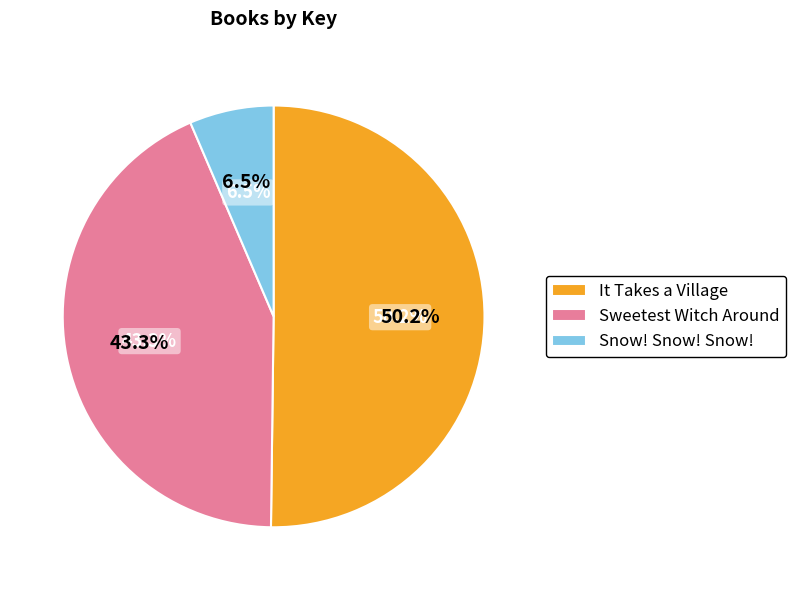

What is the majority slice?

It Takes a Village